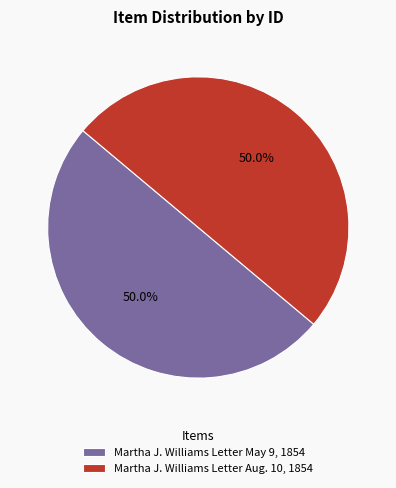

To the nearest percent, what portion does Martha J. Williams Letter May 9, 1854 represent?

50%